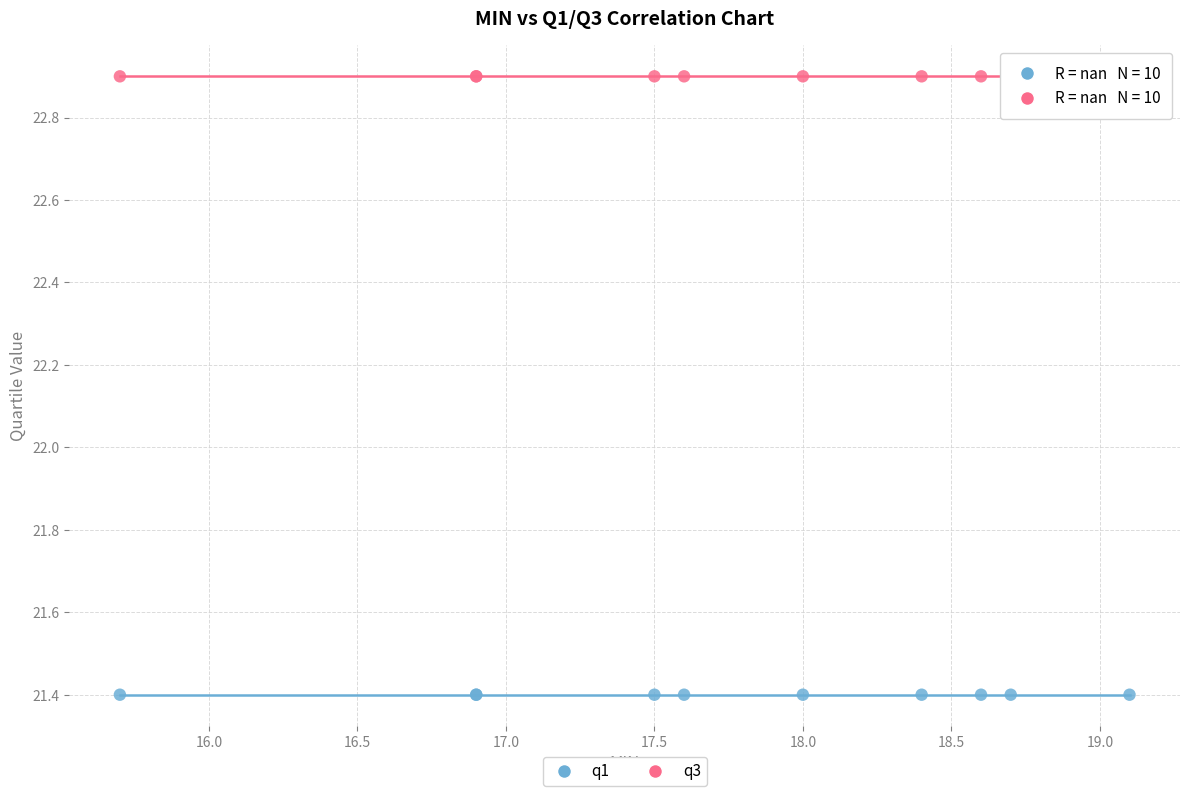

Which series contains the highest Y value?

q3